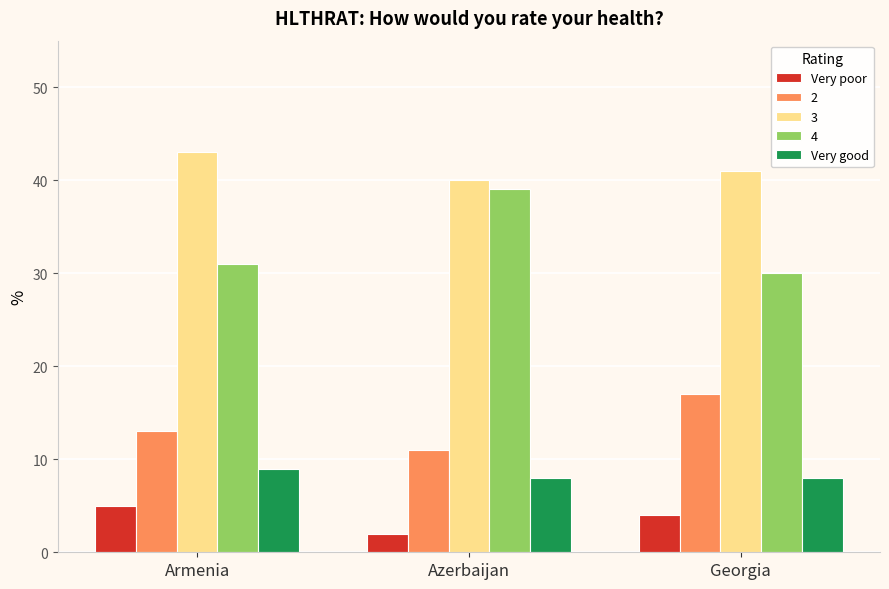

Is the value of Very good at Azerbaijan greater than the value of Very poor at Azerbaijan?

Yes